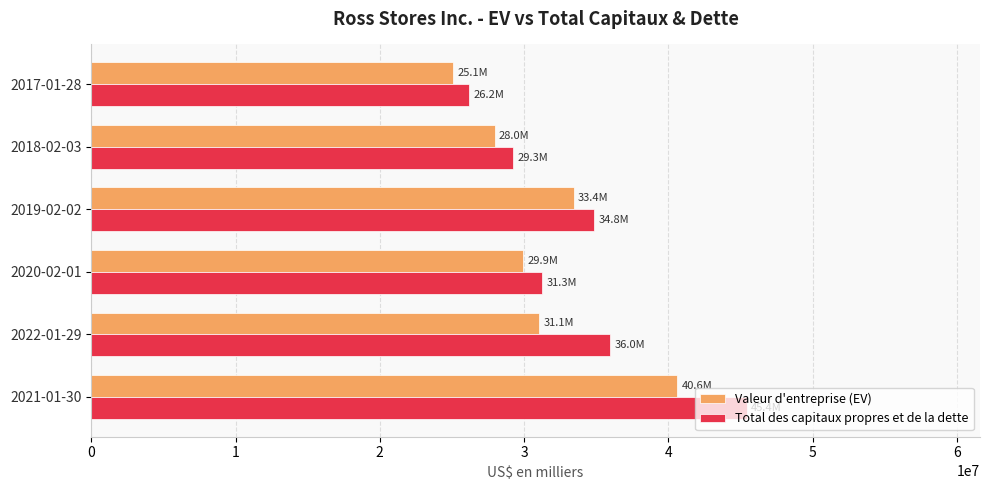

What are all the series names shown in the legend?

Valeur d'entreprise (EV), Total des capitaux propres et de la dette